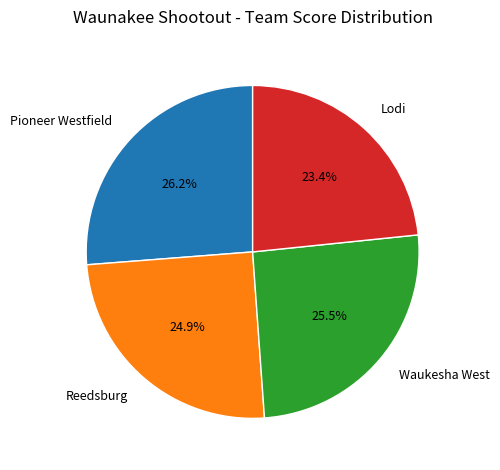

Count the number of slices in the pie.

4